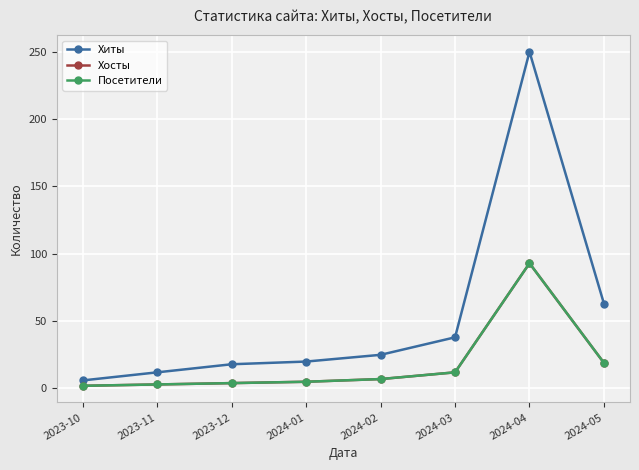

What is the label of the 7th point from the left?

2024-04